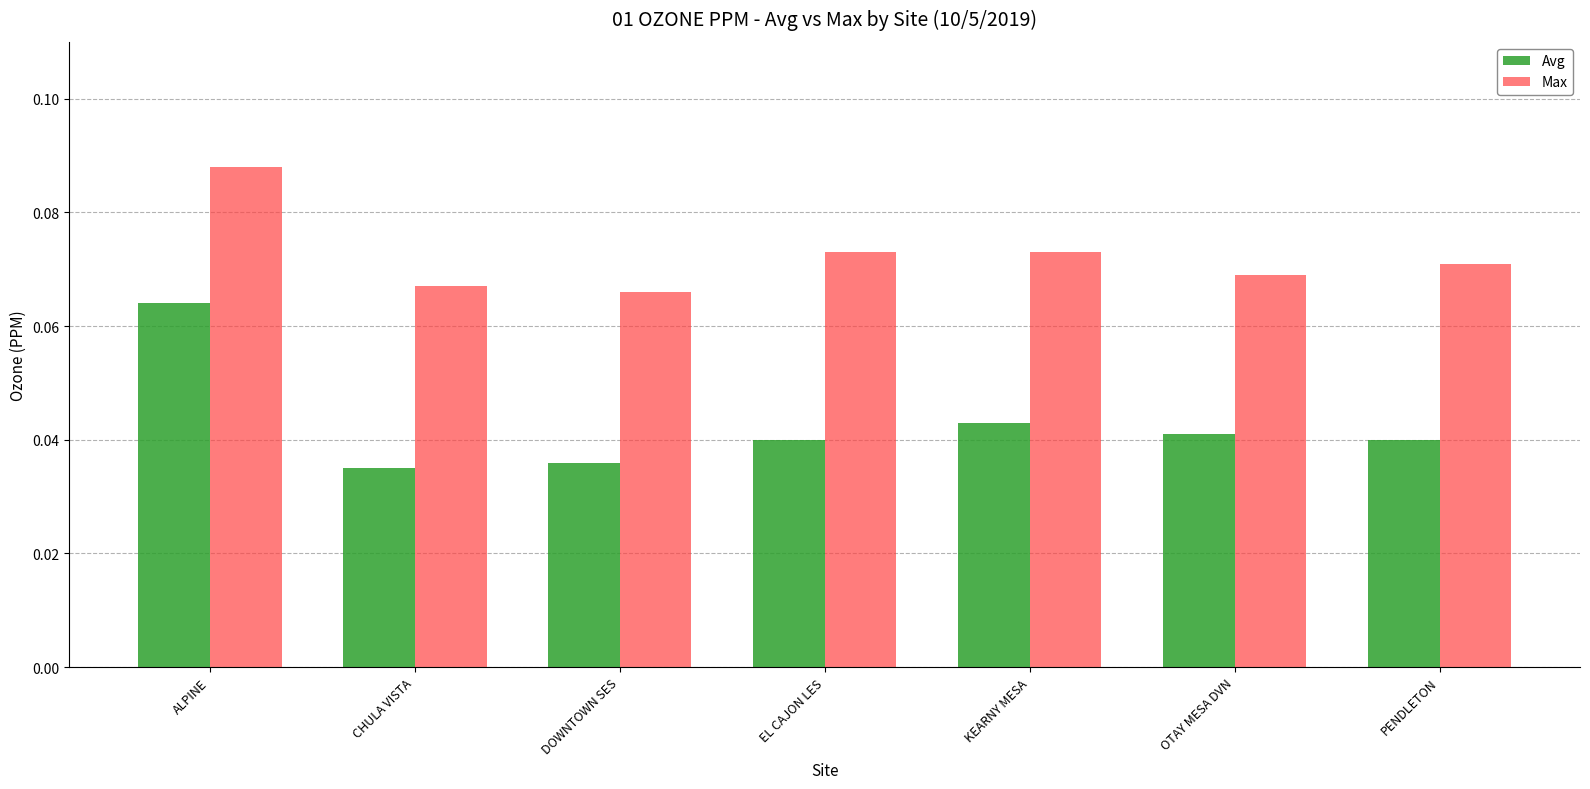

Count the number of categories in the chart.

7